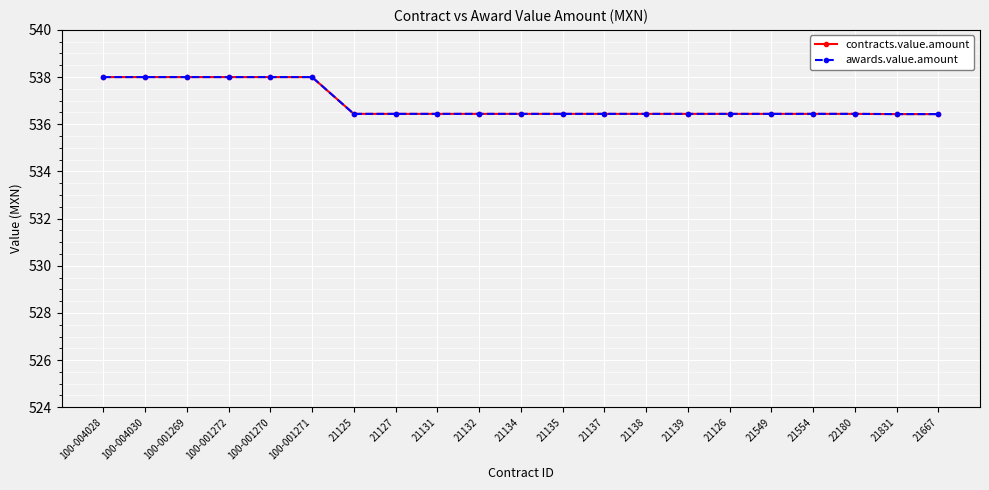

True or false: awards.value.amount and contracts.value.amount intersect in this chart.

False